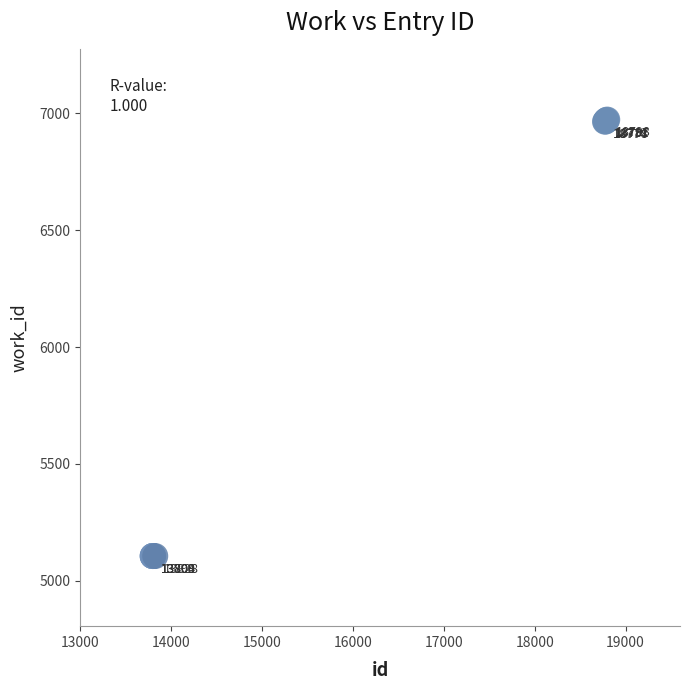

What Y value in the scatter plot is closest to 6039?

6964